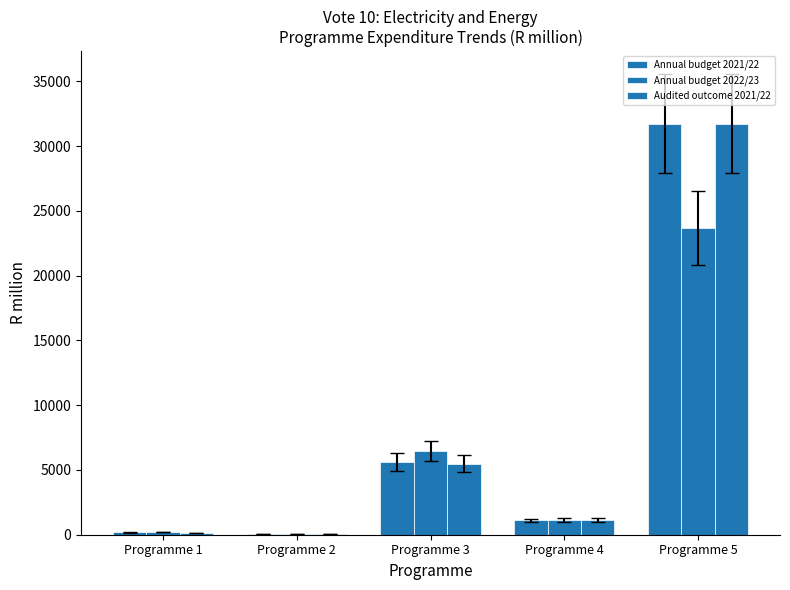

What is the average value of the Audited outcome 2021/22 series?

7706.3